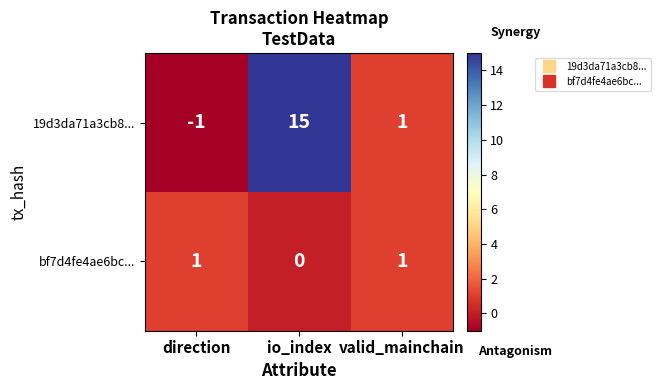

At which label does 19d3da71a3cb8... reach its peak?

io_index